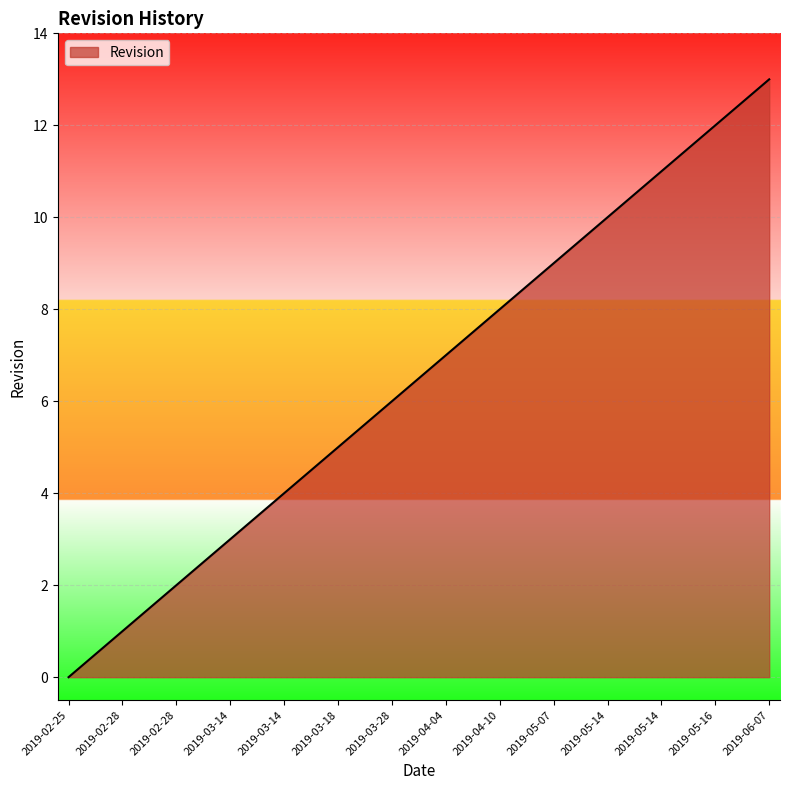

What is the difference between the maximum and second lowest values?

12